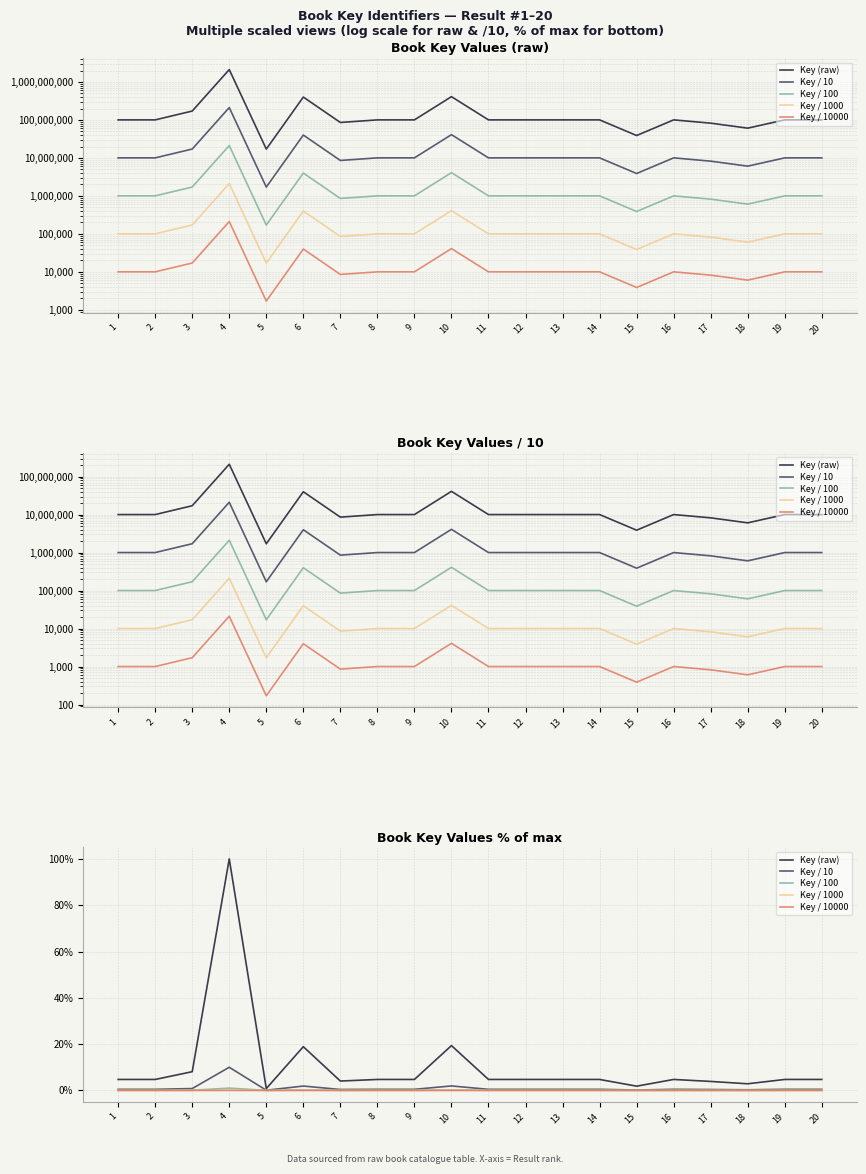

What value does the Key / 10 series have at 16?

0.5